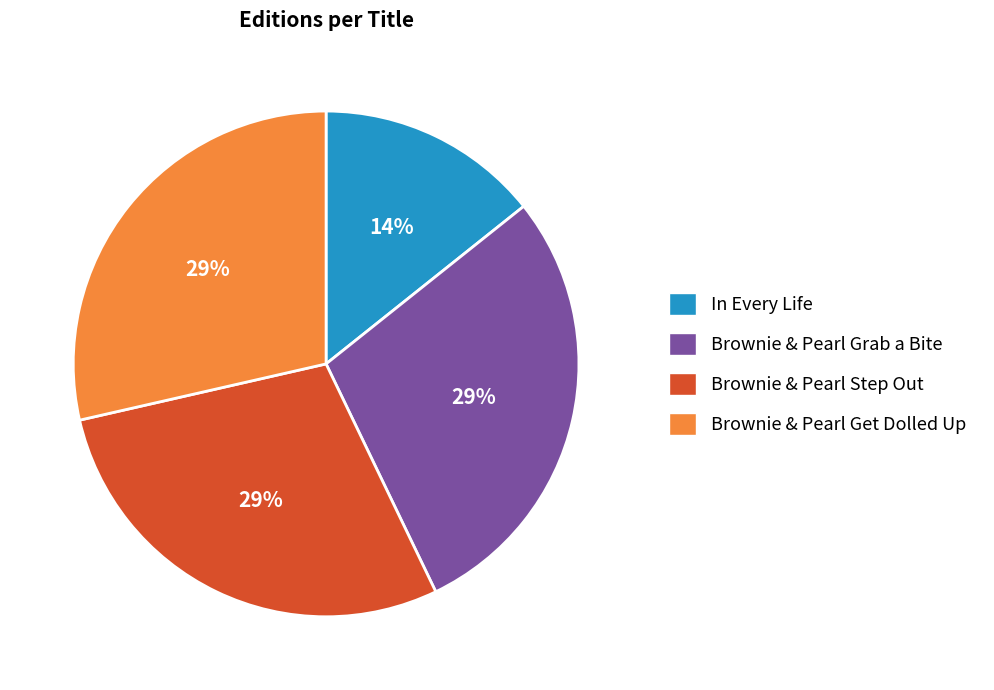

Do Brownie & Pearl Get Dolled Up and Brownie & Pearl Grab a Bite together represent more than half of the pie?

Yes